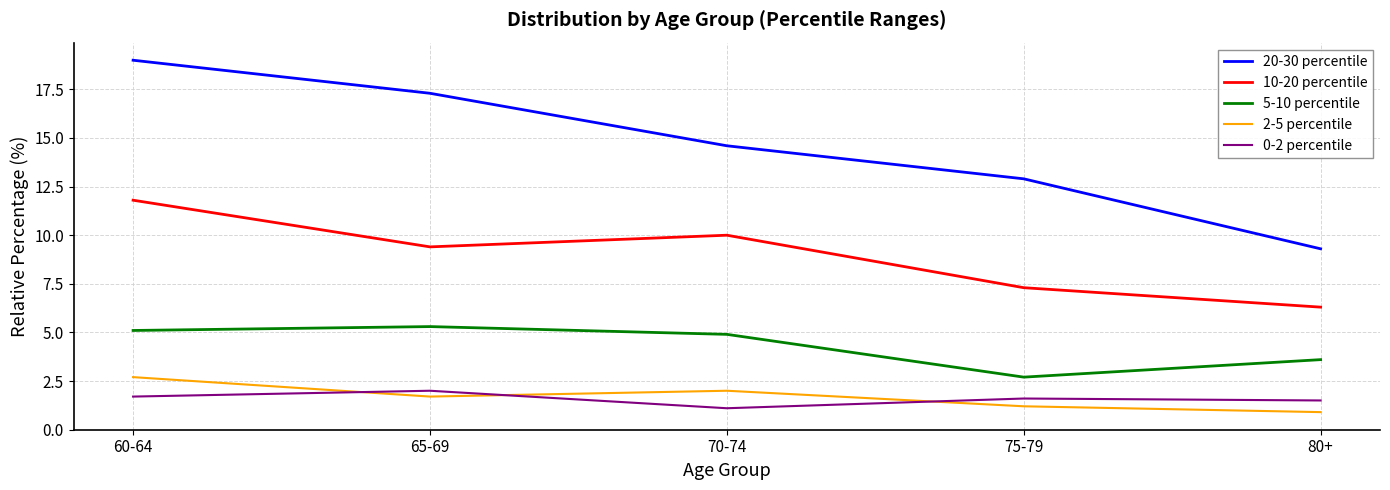

Reading left to right, what are all the values shown in this chart?

20-30 percentile: 19.0	17.3	14.6	12.9	9.3
10-20 percentile: 11.8	9.4	10.0	7.3	6.3
5-10 percentile: 5.1	5.3	4.9	2.7	3.6
2-5 percentile: 2.7	1.7	2.0	1.2	0.9
0-2 percentile: 1.7	2.0	1.1	1.6	1.5